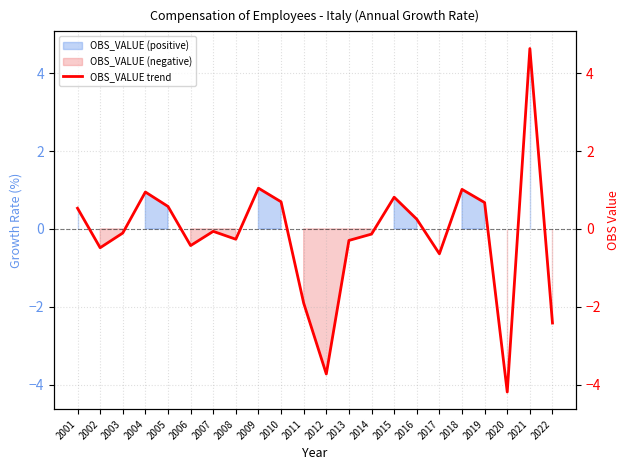

What is the value of the 7th point from the left?

-0.1